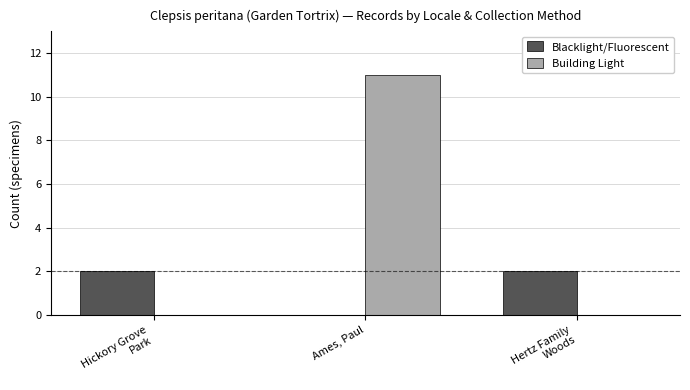

What is the sum of all Building Light values?

11